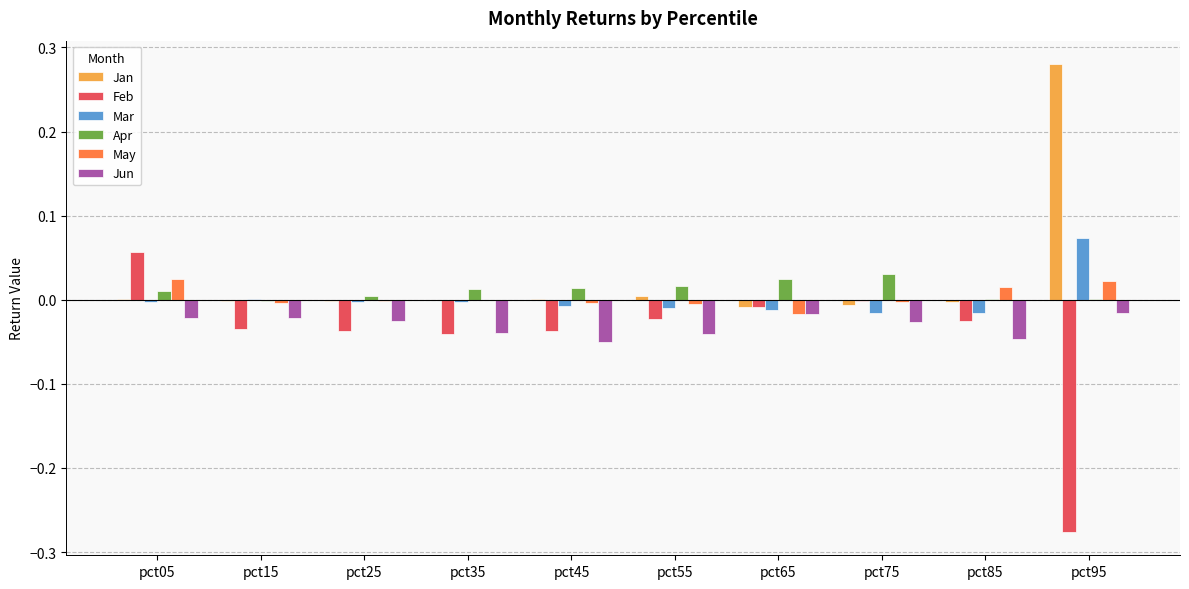

Is the value of Jun at pct45 greater than the value of Mar at pct55?

No